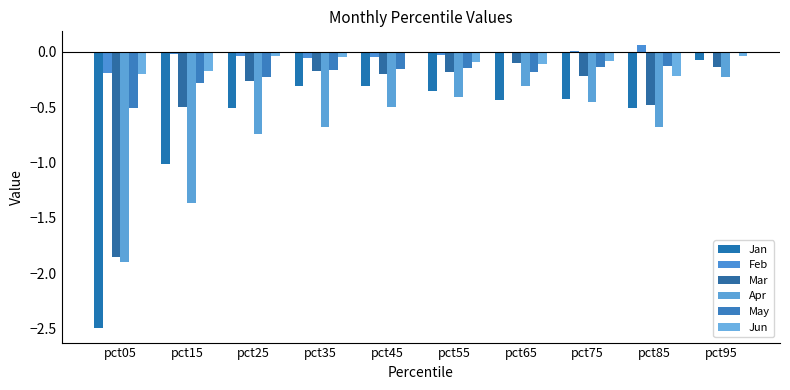

What is the value of the Mar bar at the 2nd from the left?

-0.5